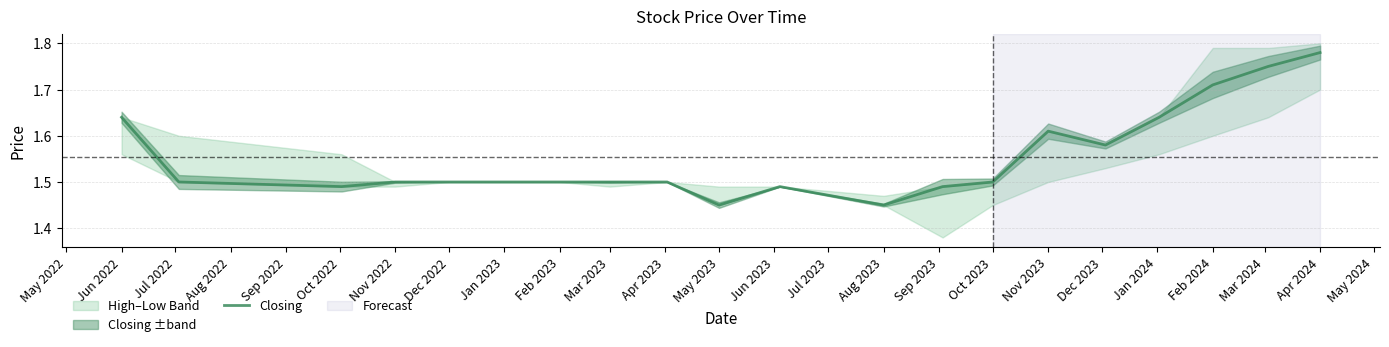

Which category has the highest value in the Closing series?

Apr 2024